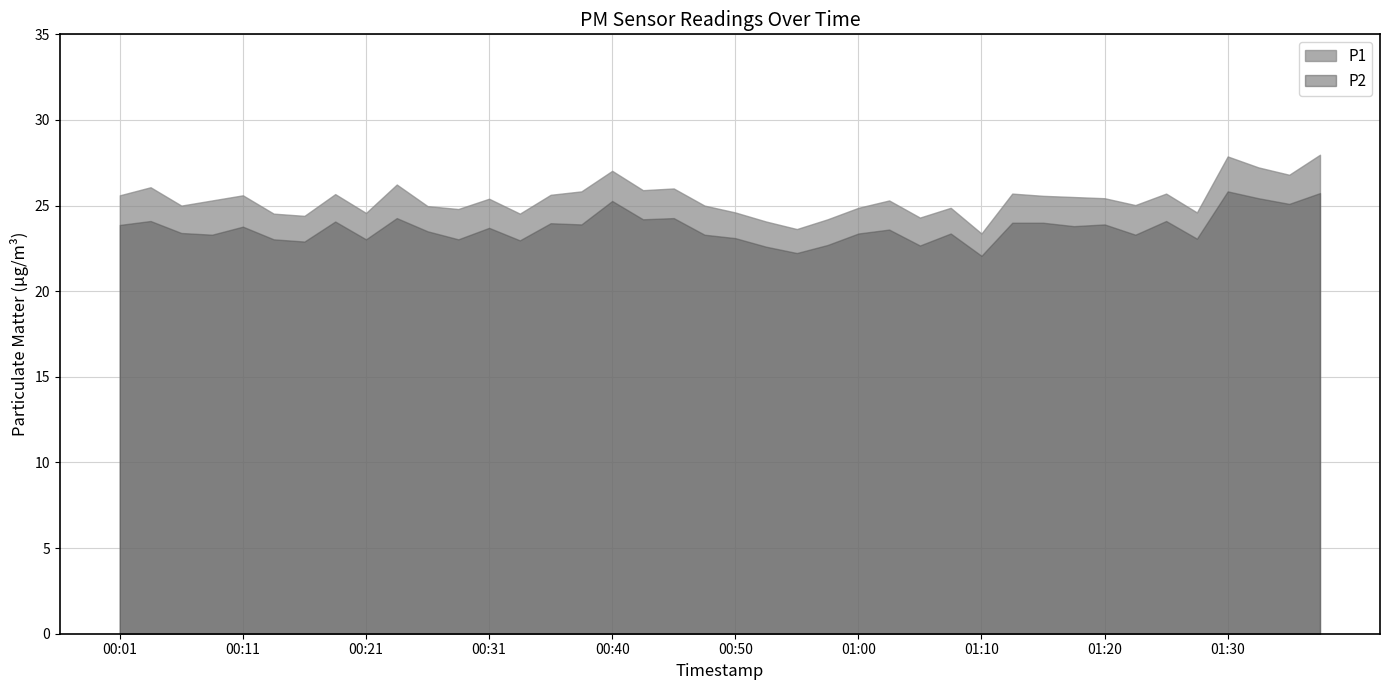

What are all the series names shown in the legend?

P1, P2